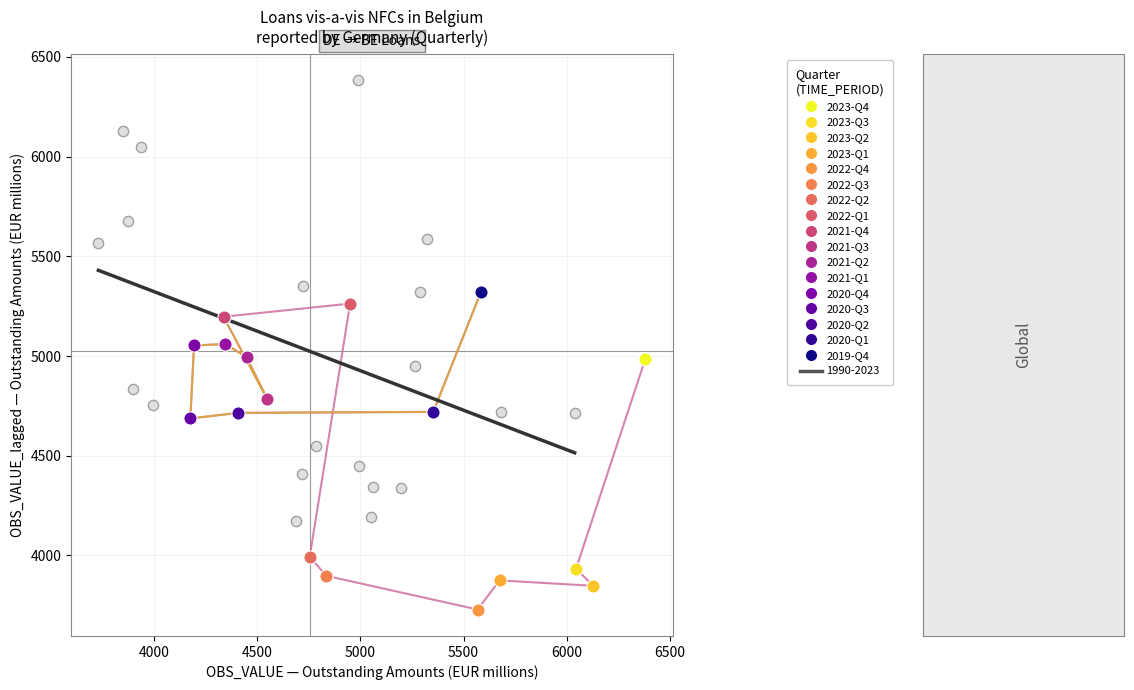

What are all the series names shown in the legend?

2023-Q4, 2023-Q3, 2023-Q2, 2023-Q1, 2022-Q4, 2022-Q3, 2022-Q2, 2022-Q1, 2021-Q4, 2021-Q3, 2021-Q2, 2021-Q1, 2020-Q4, 2020-Q3, 2020-Q2, 2020-Q1, 2019-Q4, 1990-2023